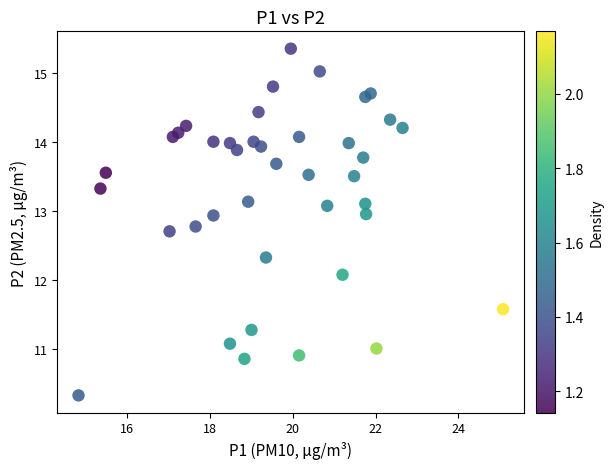

What is the range of X values (max minus min)?

10.3